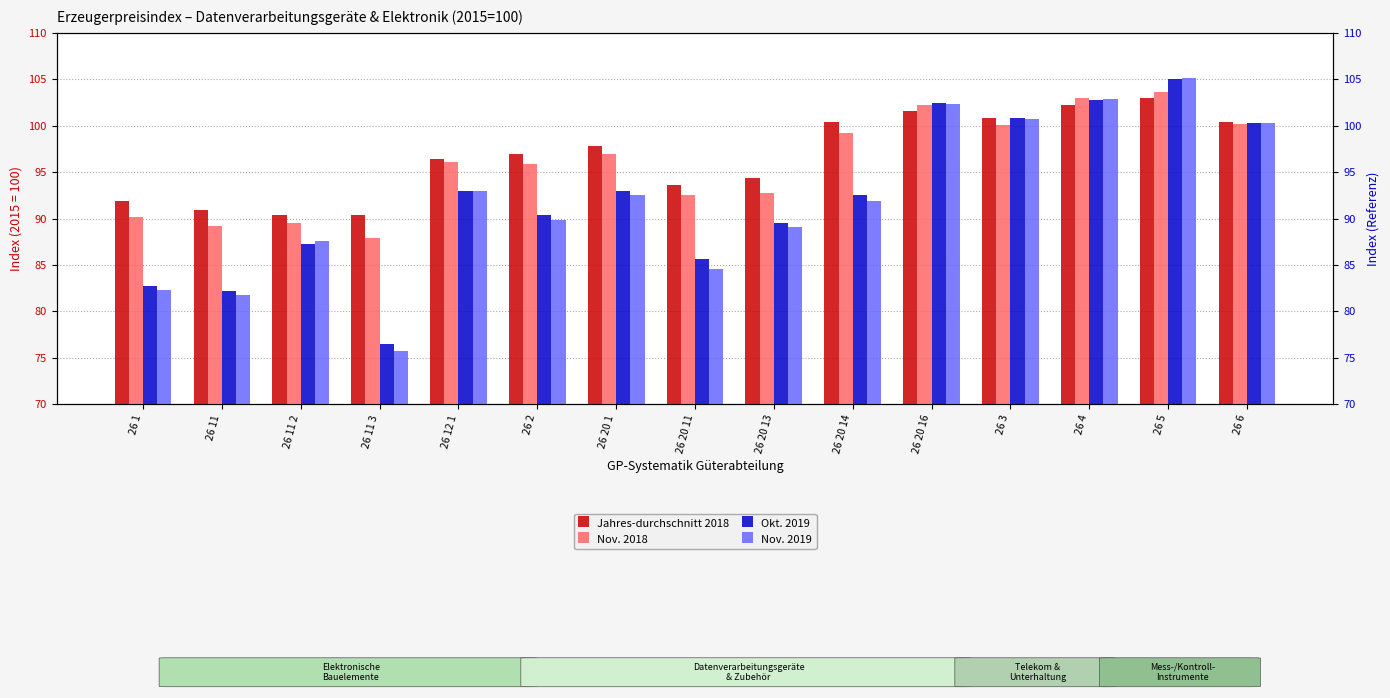

Rank the categories by Nov. 2018 value from lowest to highest.

26 11 3, 26 11, 26 11 2, 26 1, 26 20 11, 26 20 13, 26 2, 26 12 1, 26 20 1, 26 20 14, 26 3, 26 6, 26 20 16, 26 4, 26 5